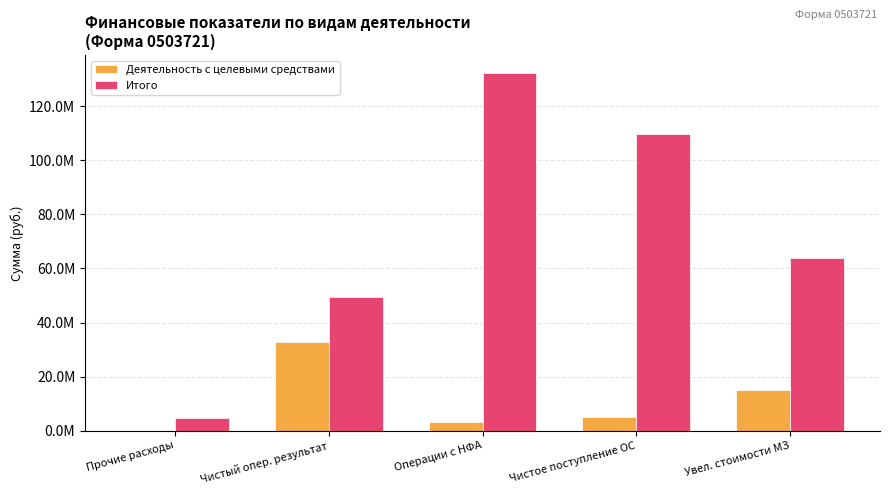

What value does the Деятельность с целевыми средствами series have at Чистый опер. результат?

32735557.8